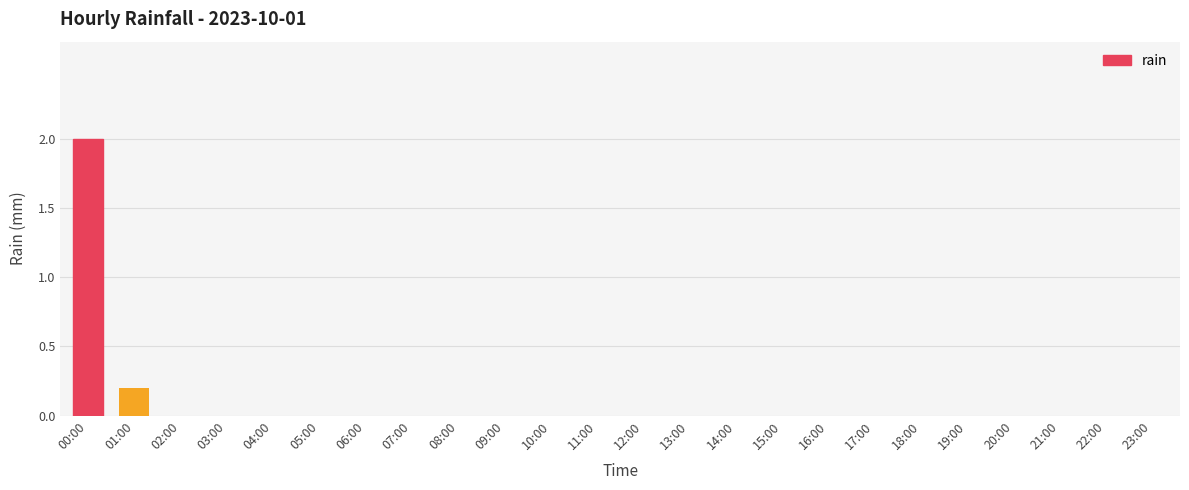

Is it true that the value at 21:00 is 0.0?

True